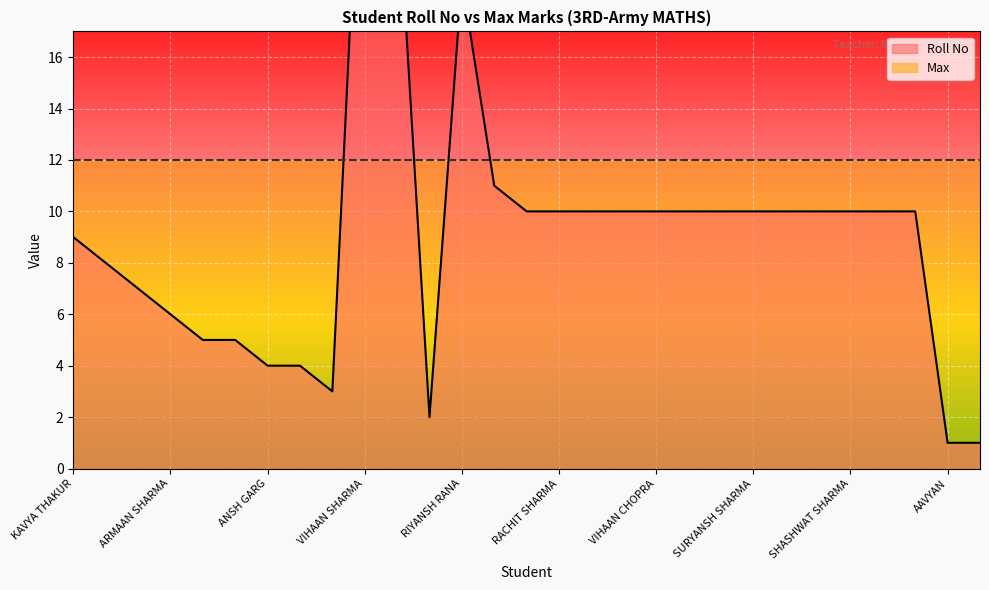

Reading right to left, list all the values displayed in this chart.

1	1	10	10	10	10	10	10	10	10	10	10	10	10	10	11	19	2	23	29	3	4	4	5	5	6	7	8	9